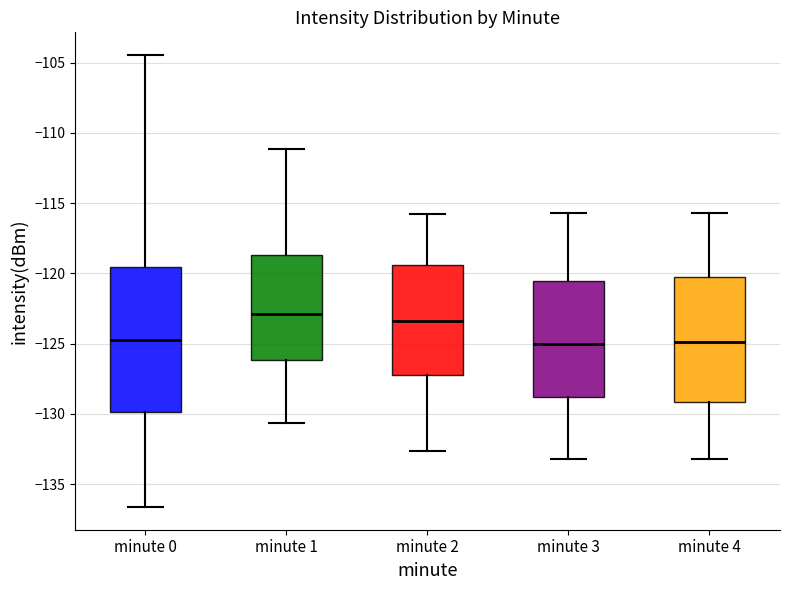

Reading left to right, read every box against the y-axis: the position of its median line, the range the box covers, and the ends of its whiskers. The values are not printed on the chart, so give them approximately, as read against the axis.

minute 0: median -125.0, box -130.0 to -119.5, whiskers -136.5 to -104.5
minute 1: median -123.0, box -126.0 to -118.5, whiskers -130.5 to -111.0
minute 2: median -123.5, box -127.0 to -119.5, whiskers -132.5 to -116.0
minute 3: median -125.0, box -129.0 to -120.5, whiskers -133.0 to -115.5
minute 4: median -125.0, box -129.0 to -120.0, whiskers -133.0 to -115.5